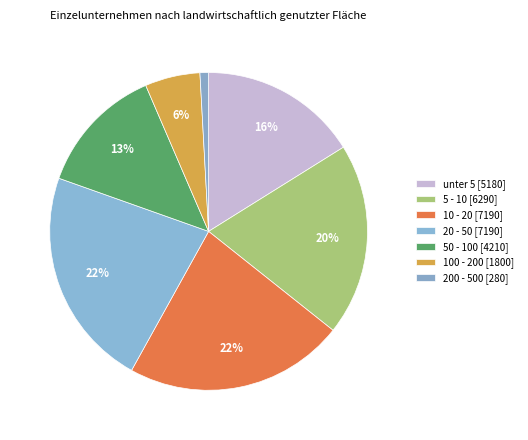

To the nearest percent, what is the difference between the 50 - 100 and 20 - 50 slice percentages?

9%